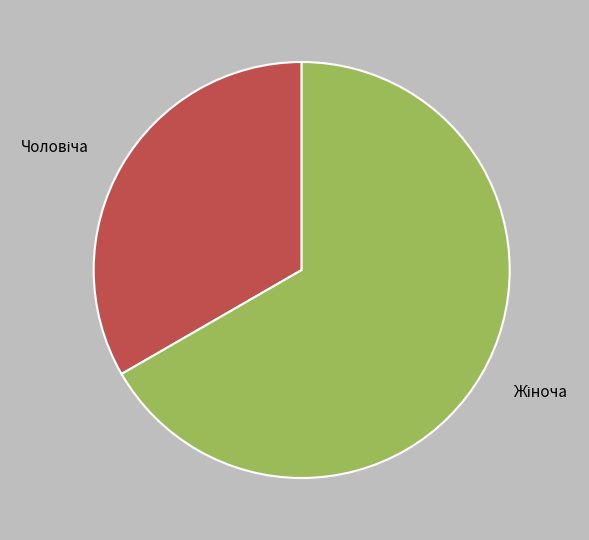

Is there any slice that represents more than half of the pie?

Yes